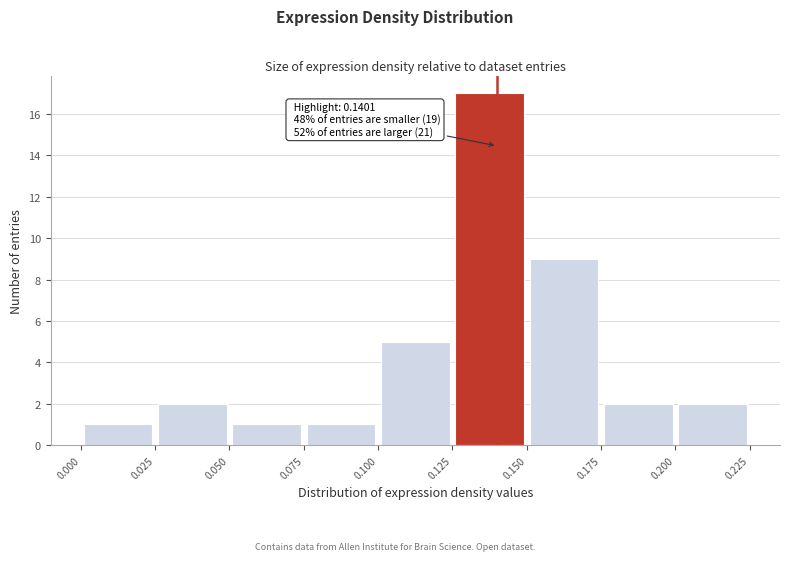

Over which range of the x-axis is the bar tallest?

0.125 to 0.150